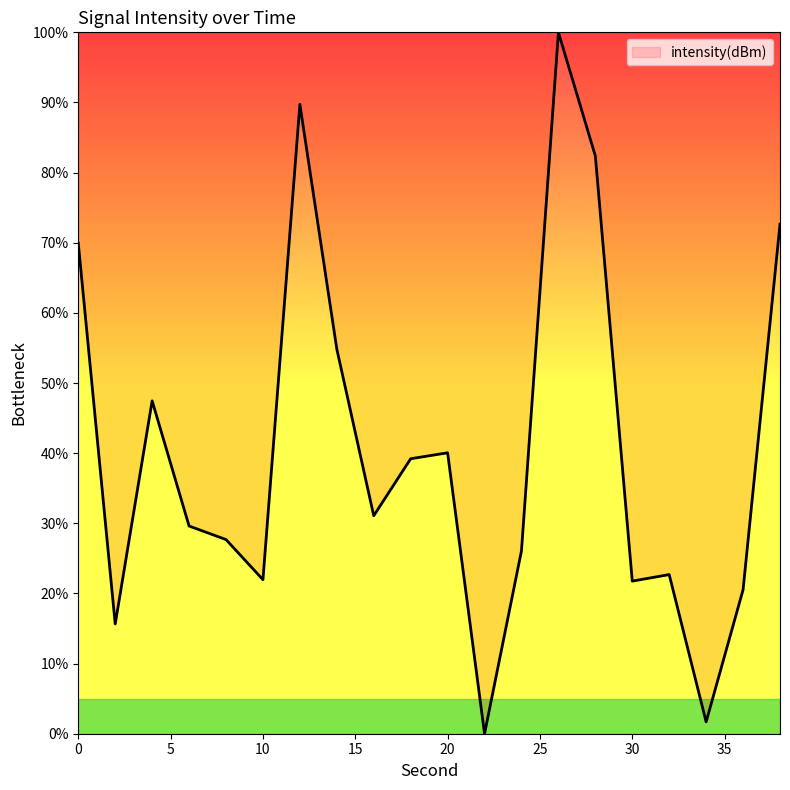

What is the greatest value displayed?

100.0